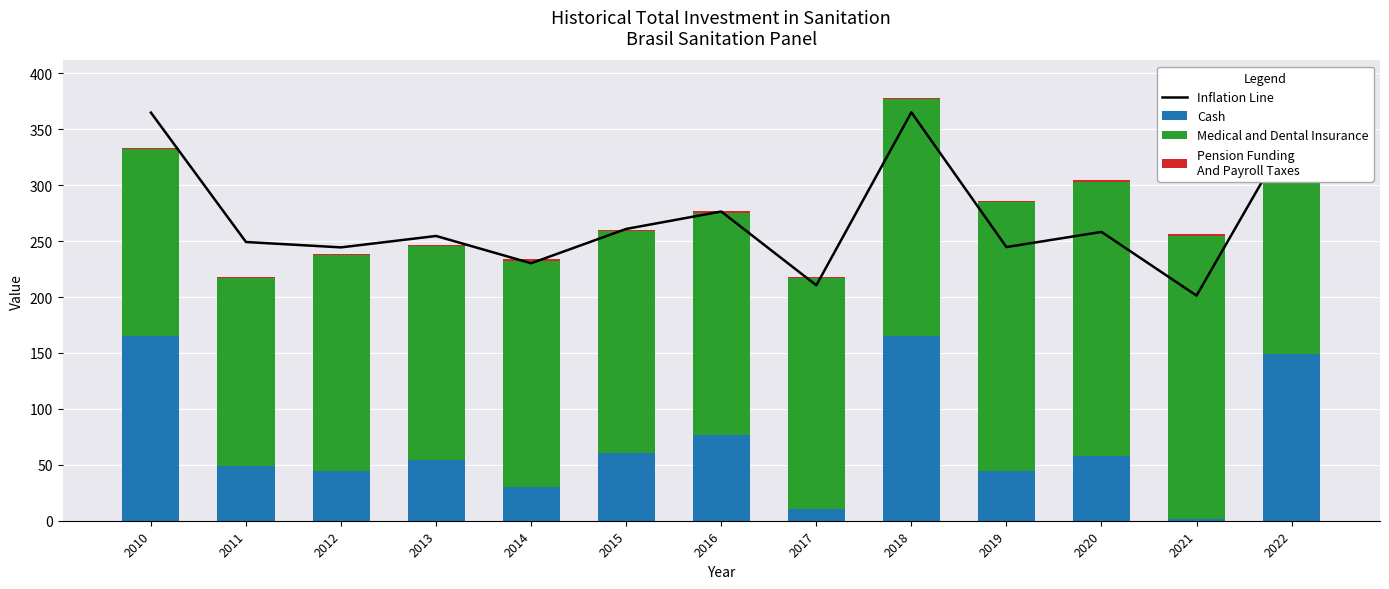

What is the approximate value of Pension Funding
And Payroll Taxes at 2020?

0.9